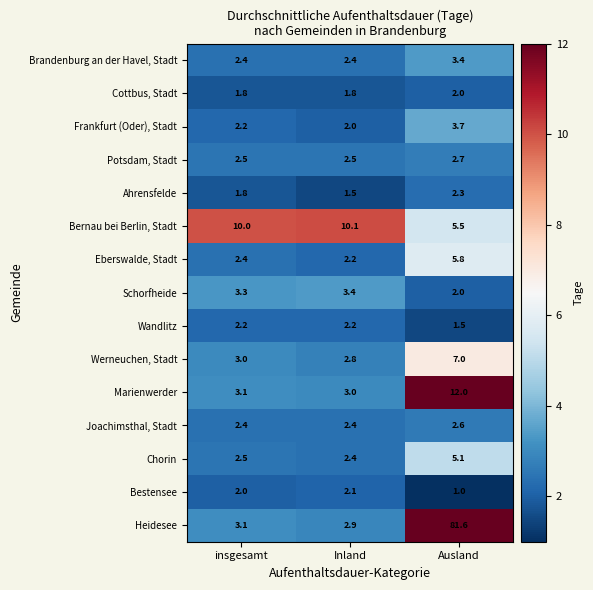

At which category is the sum across all series the highest?

Ausland